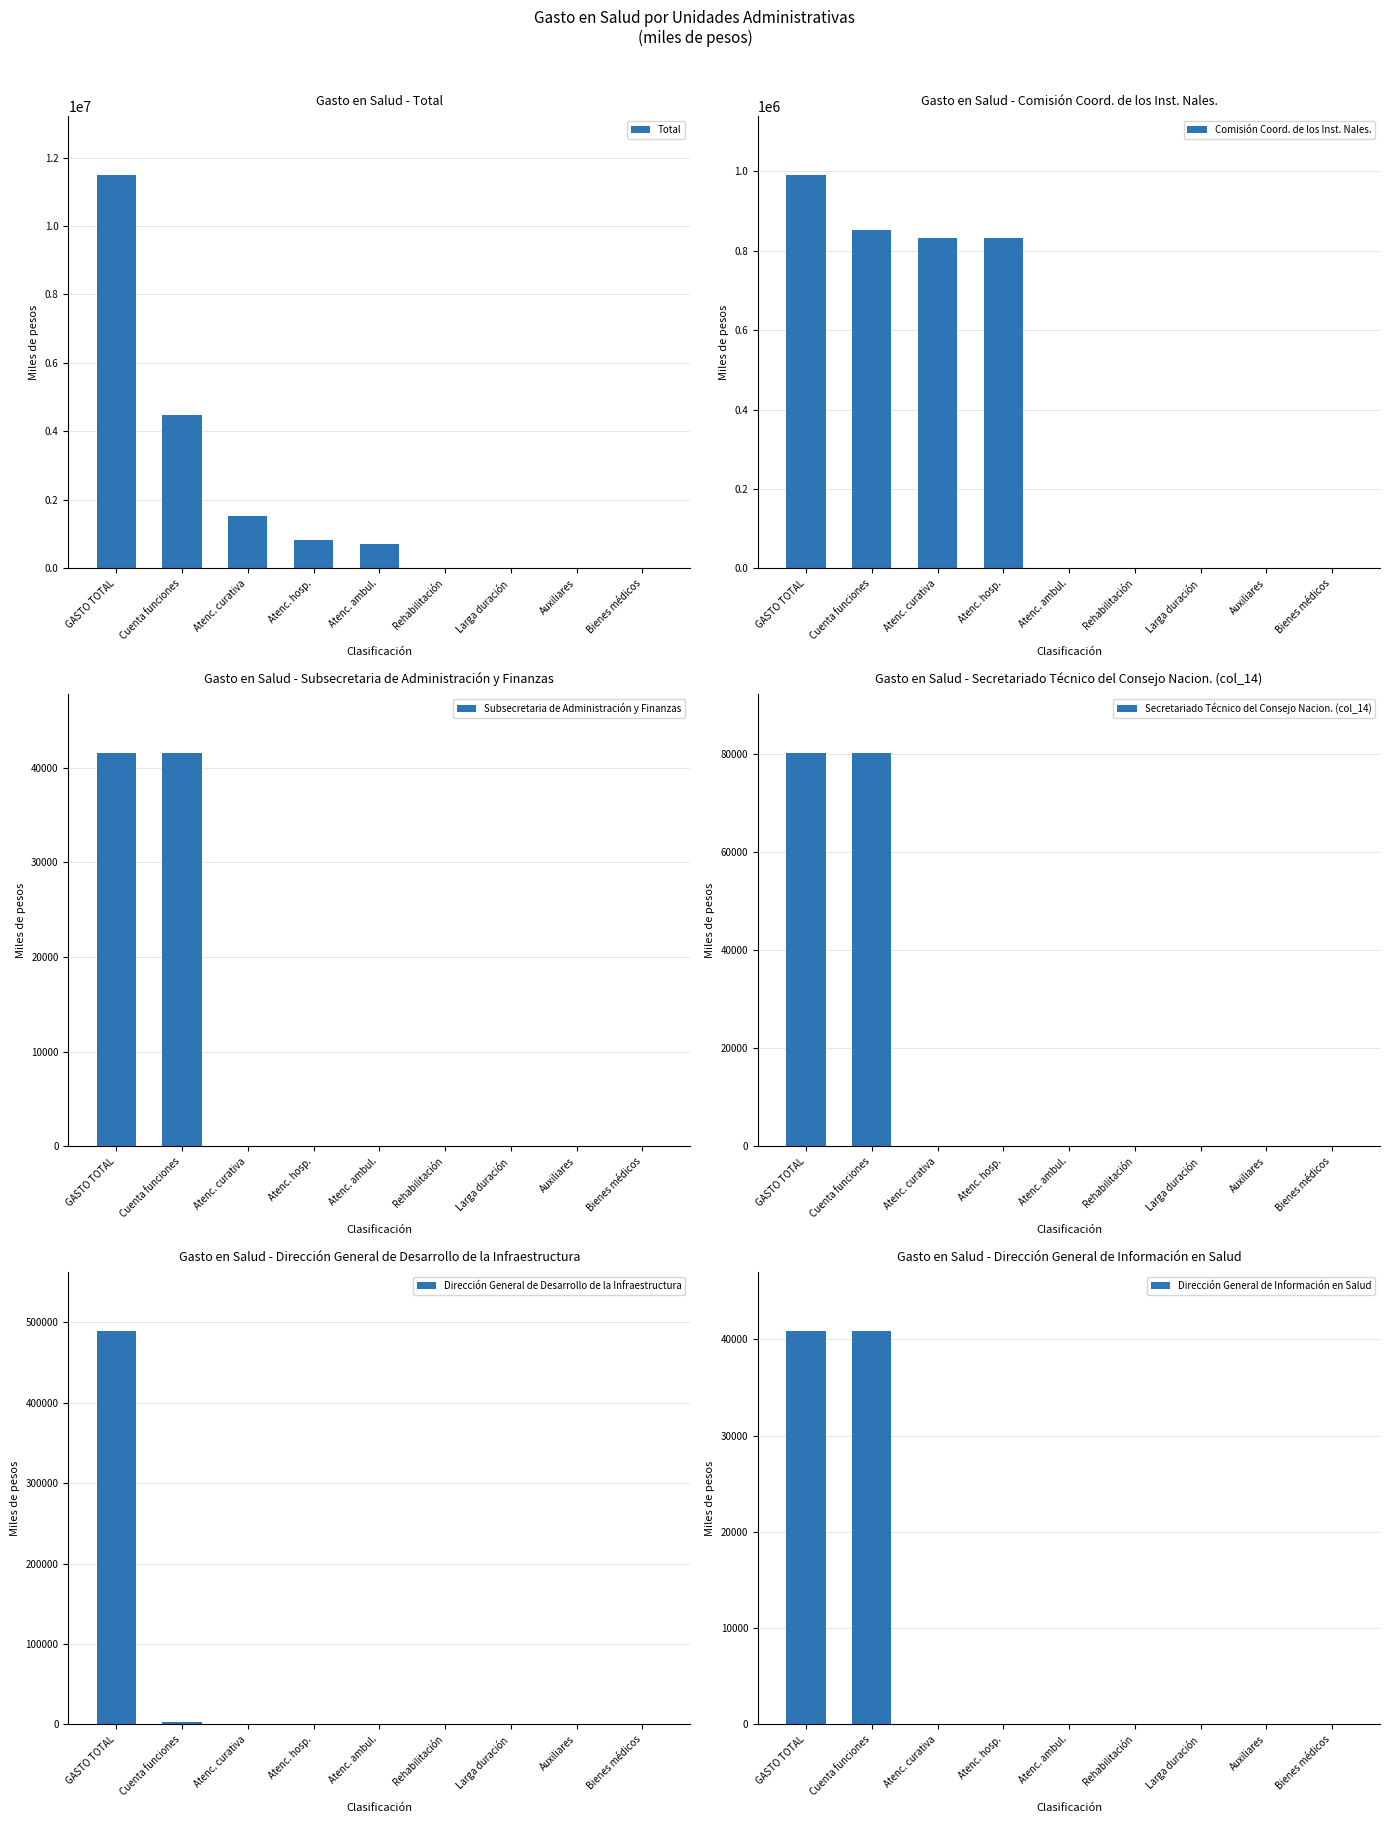

The value of Dirección General de Información en Salud at Cuenta funciones is 40845.9. True or false?

True